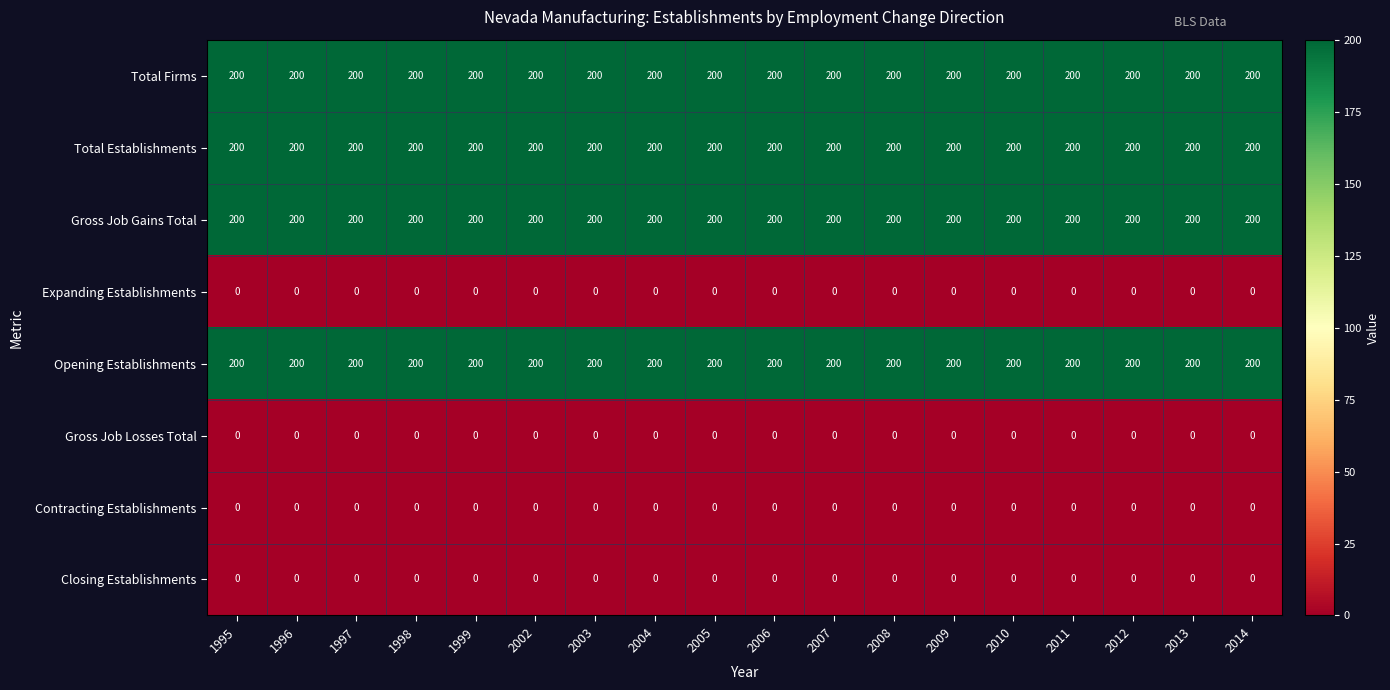

Read the Opening Establishments value at 2014.

200